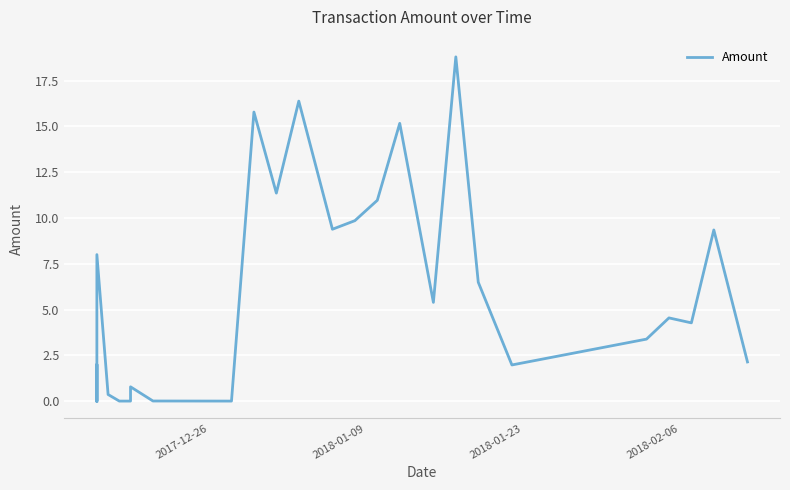

What is the sum of all values?

156.4